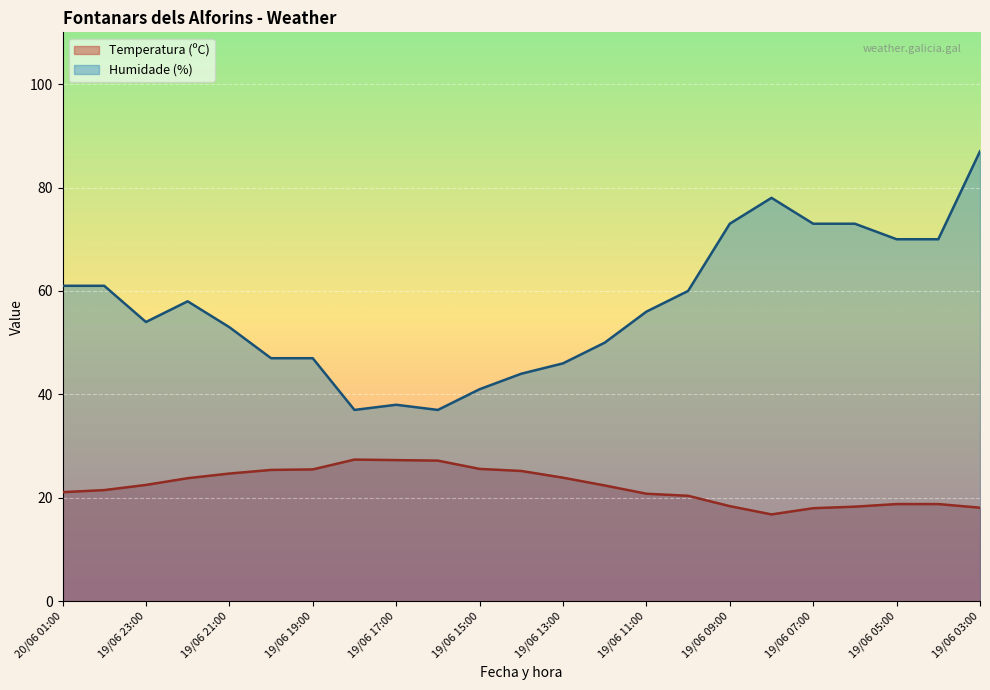

How many lines are shown in the chart?

2